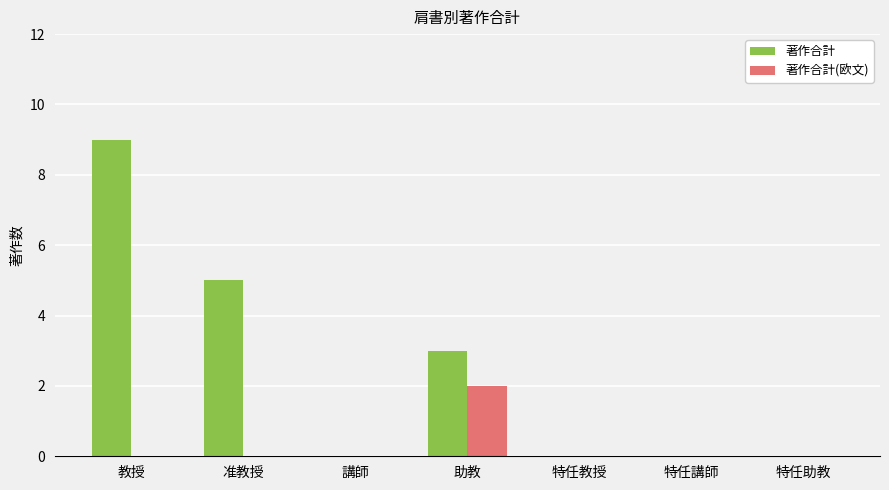

Are the bars grouped side by side (vs. stacked)?

Yes